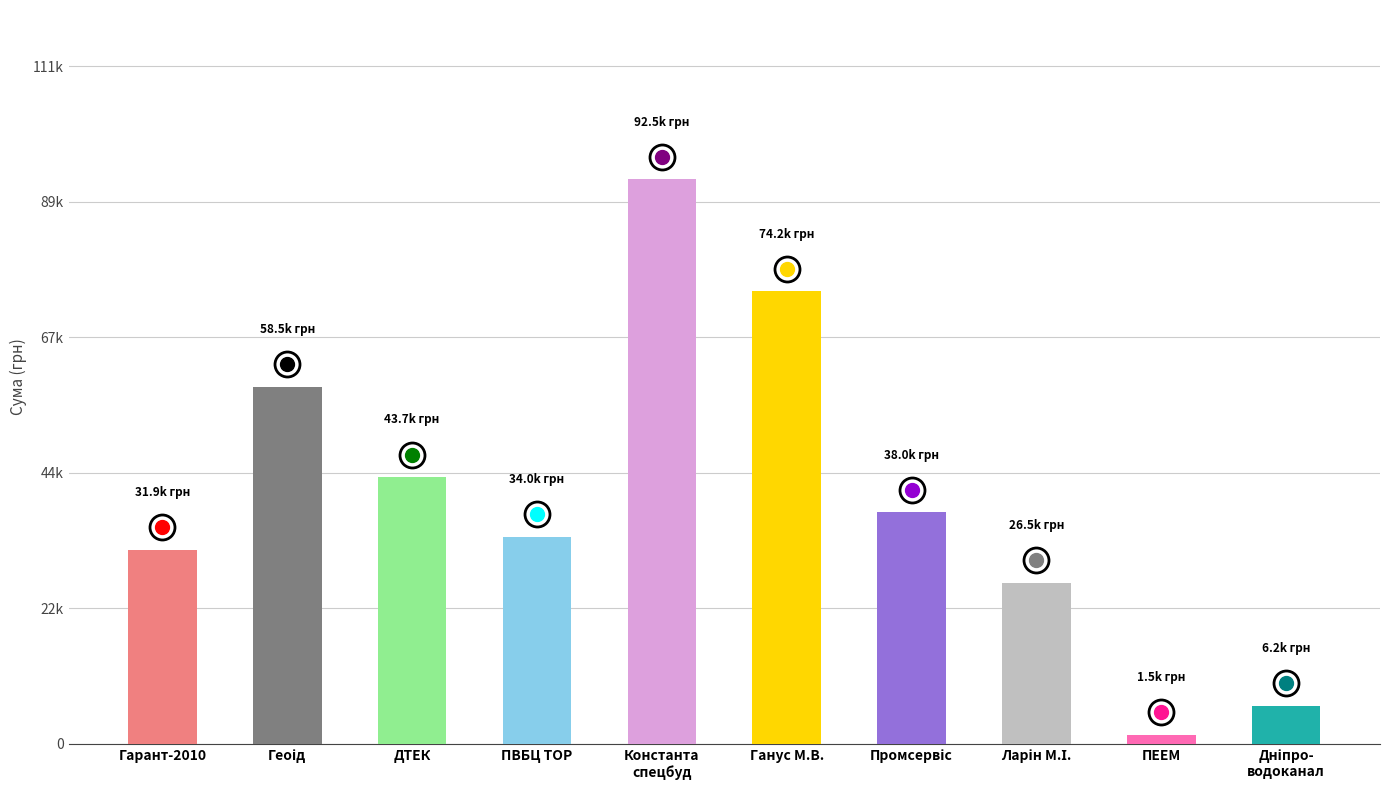

Does the chart contain stacked bars?

No